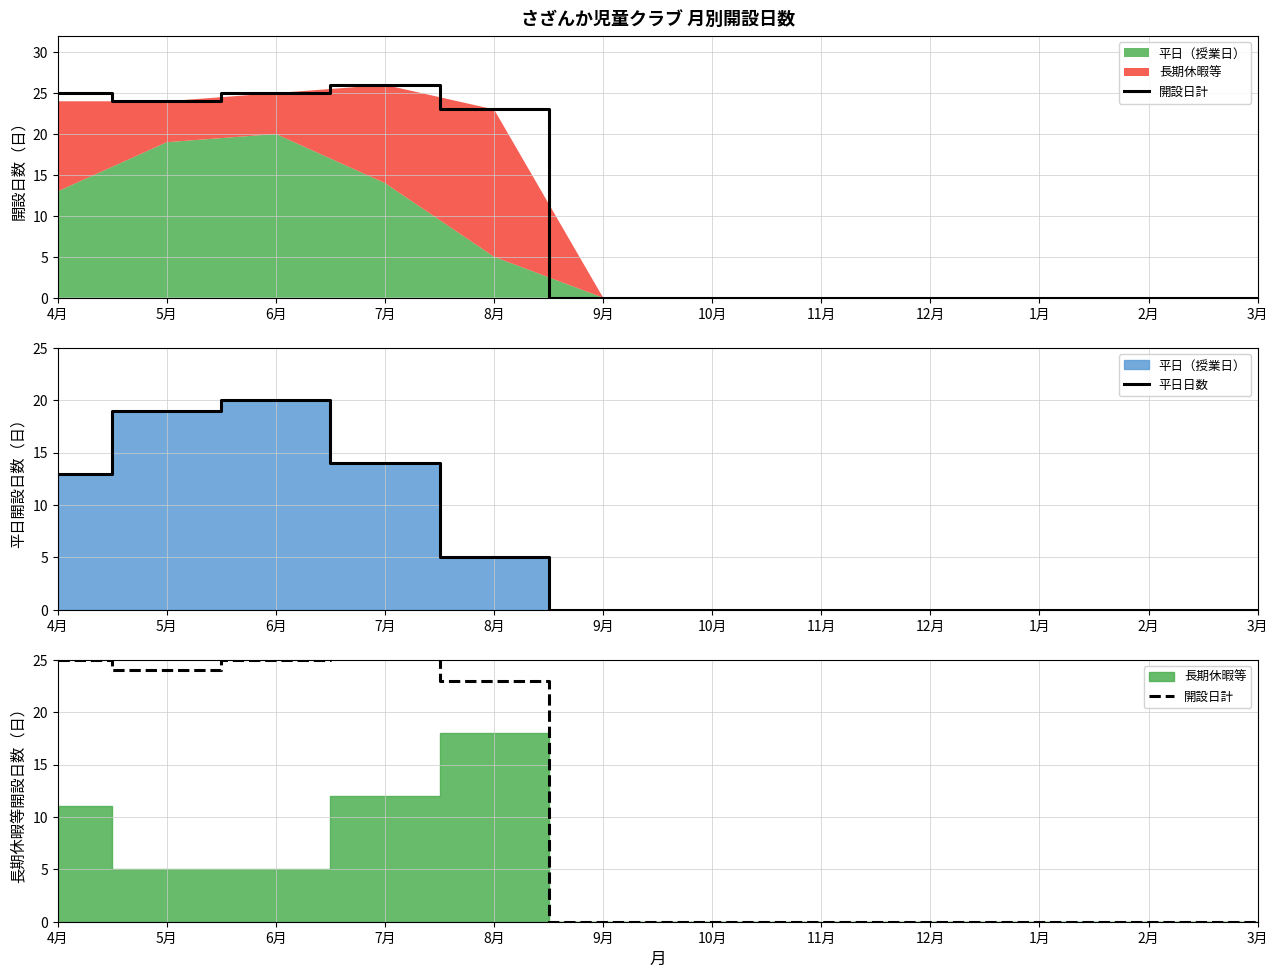

Is it true that 平日日数 equals 13 at 6月?

False